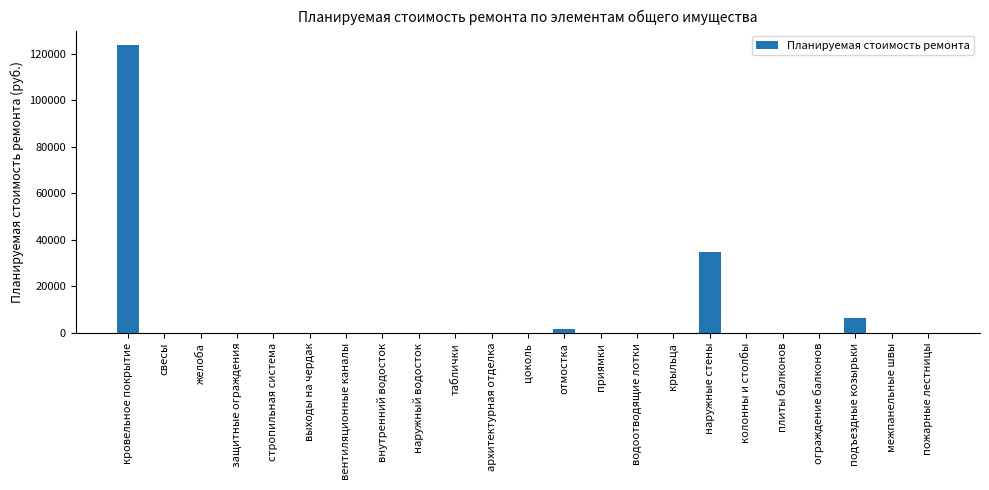

Are the bars horizontal?

No